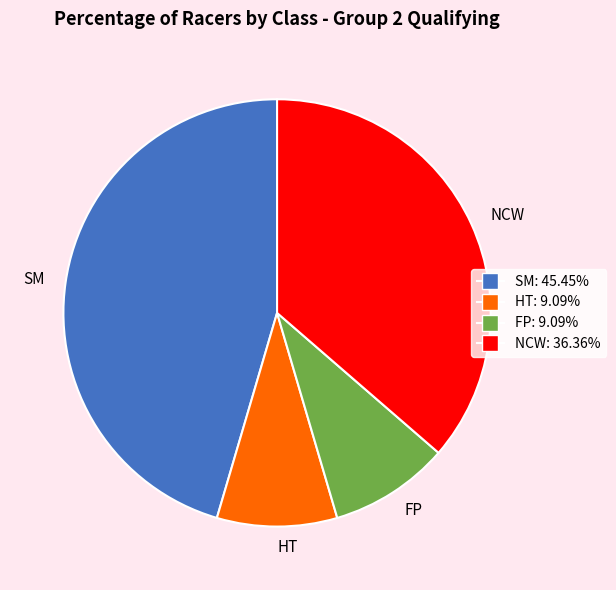

Is the sum of NCW and FP greater than half?

No